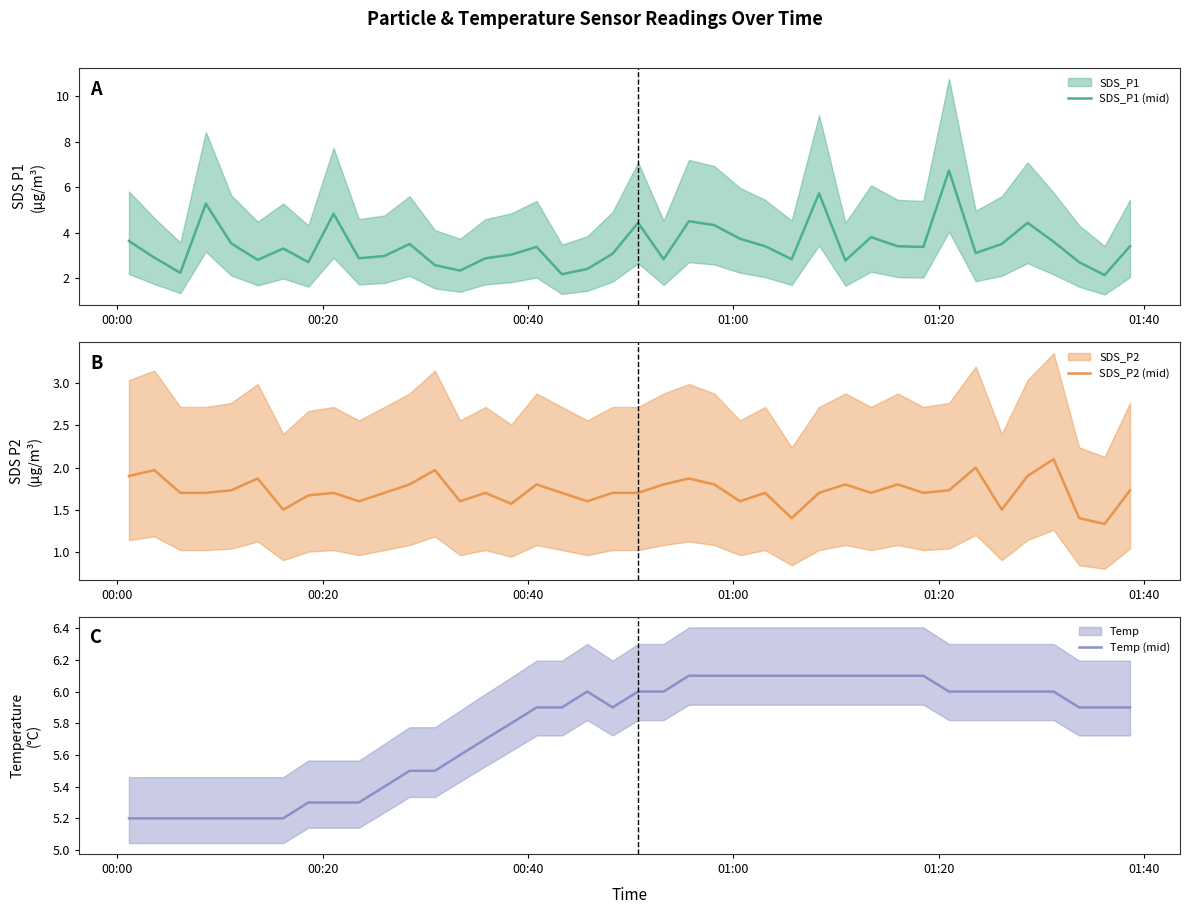

What is the maximum value for SDS_P1 (mid)?

6.7